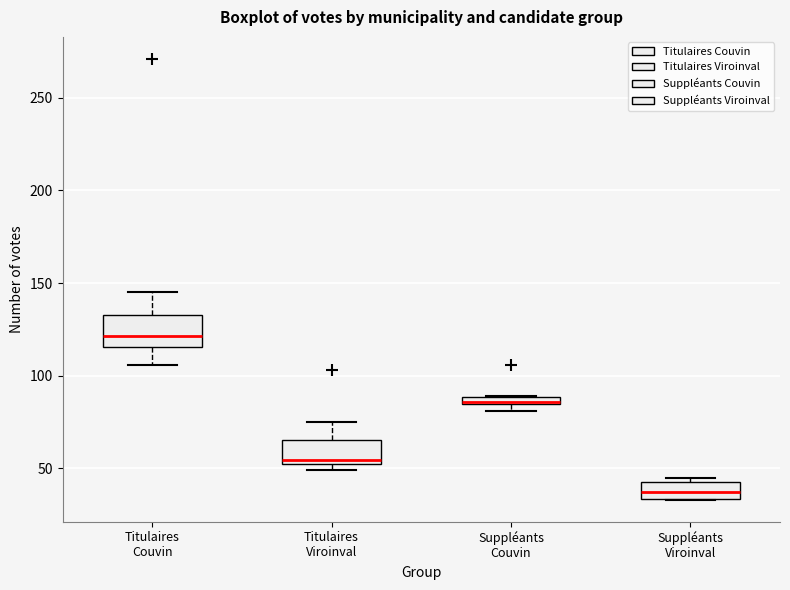

Which box has the highest median line?

Titulaires Couvin